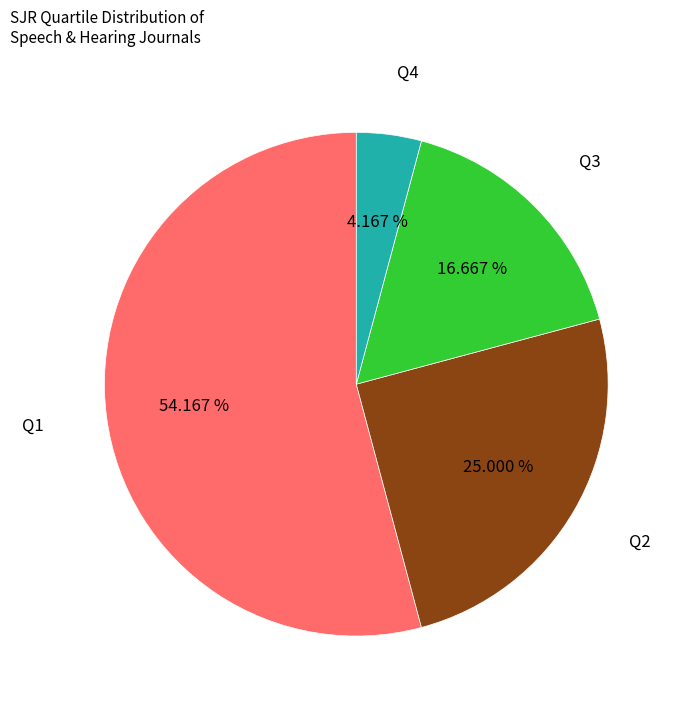

Rank the categories by value from lowest to highest.

Q4, Q3, Q2, Q1